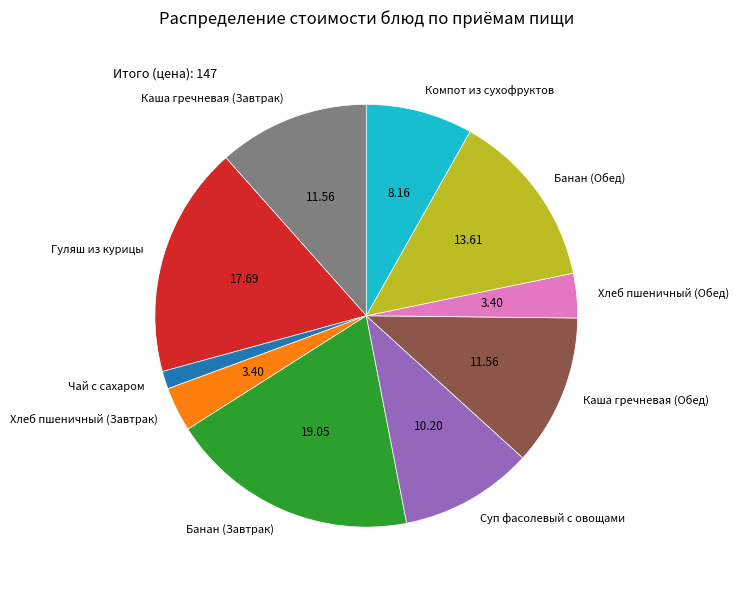

Is there a majority slice in this chart?

No